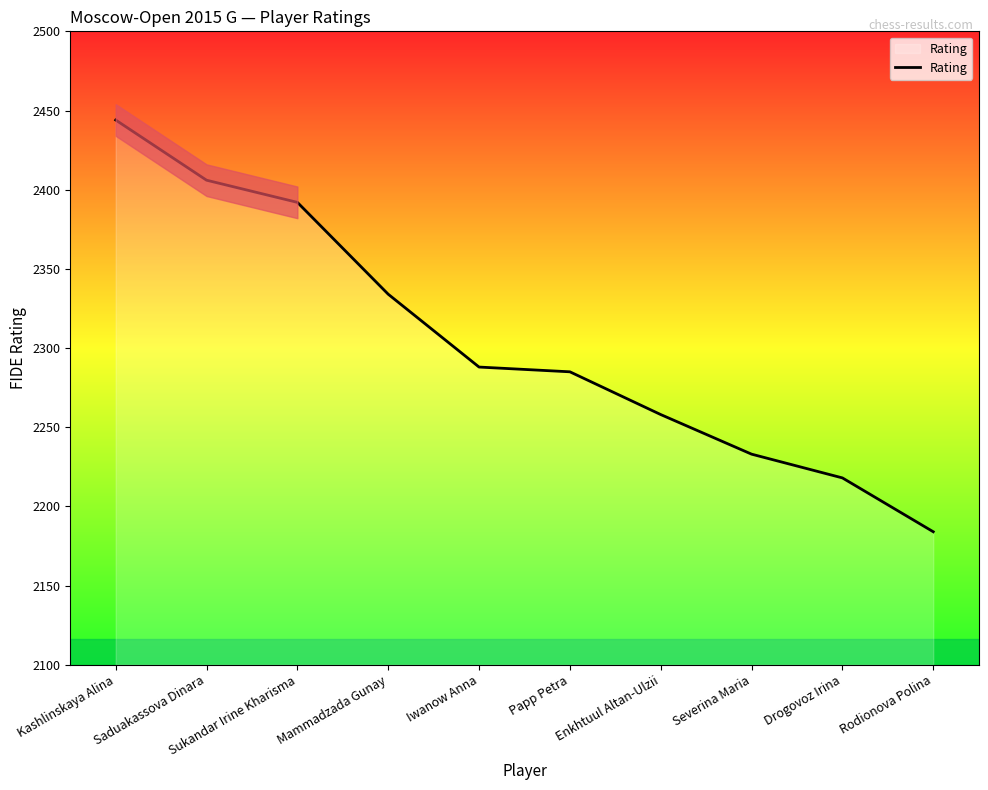

What is the value of the 2nd point from the left?

2406